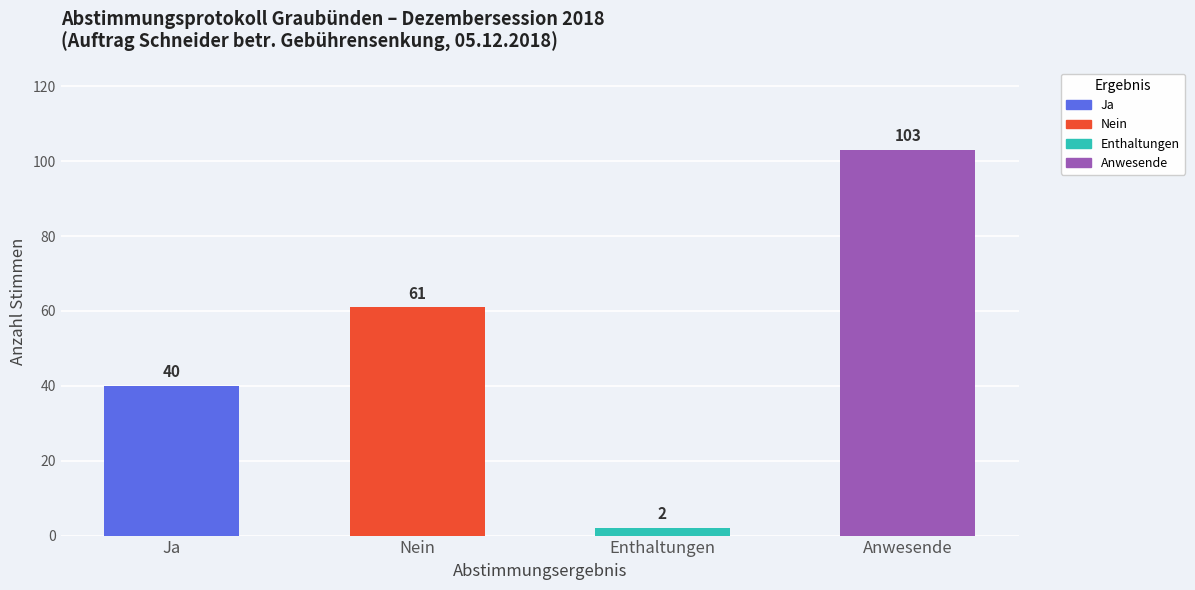

How many values are below 61?

2